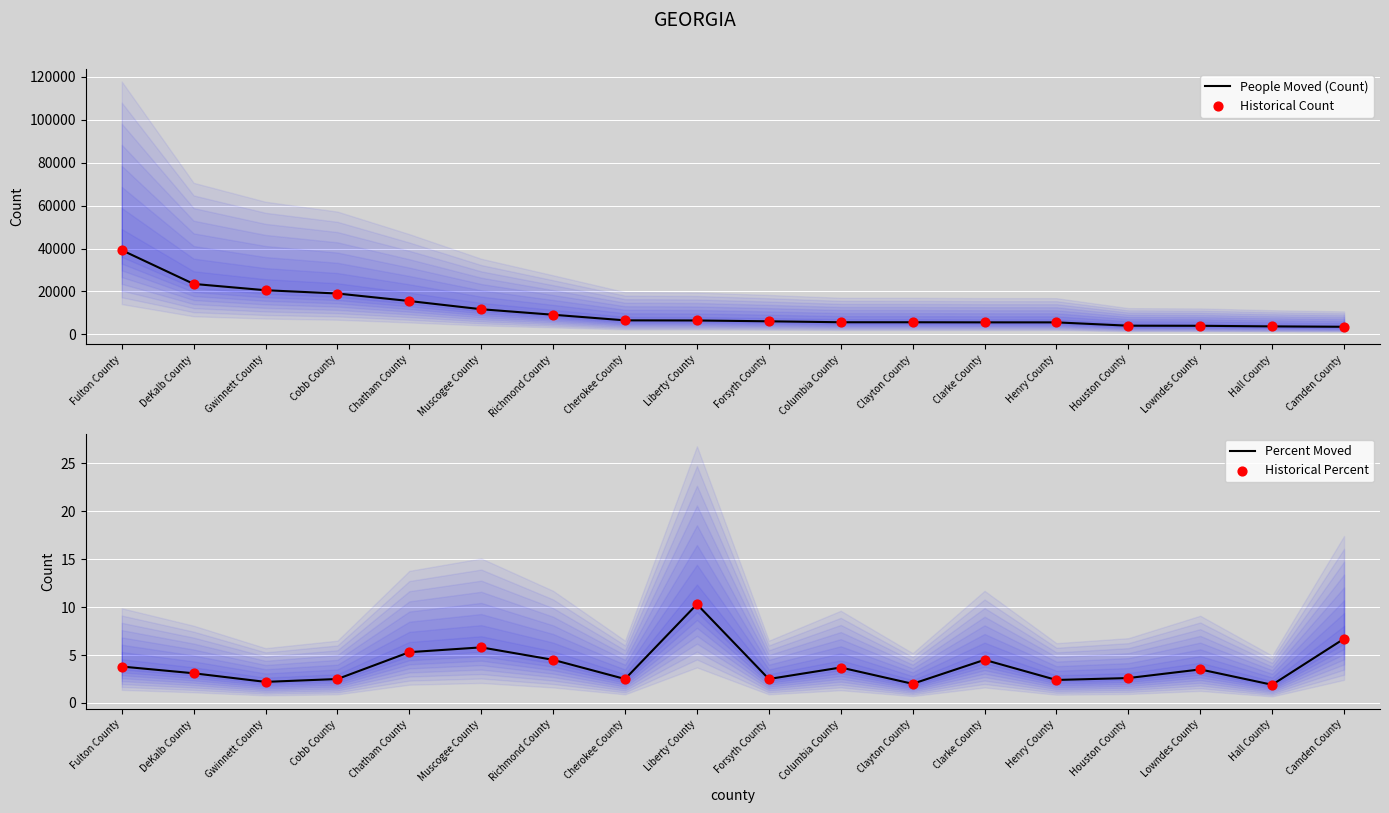

What are all the series names shown in the legend?

People Moved (Count), Historical Count, Percent Moved, Historical Percent